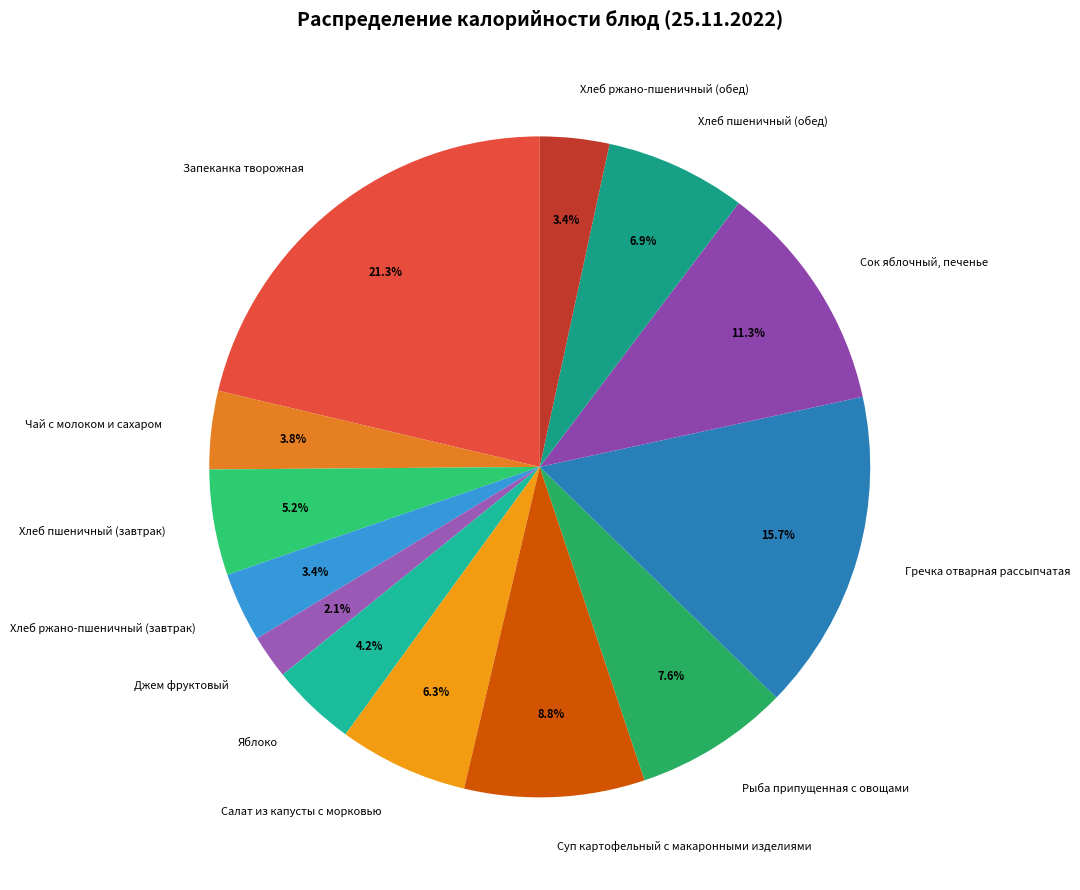

What portion of the pie excludes Гречка отварная рассыпчатая?

84.3%